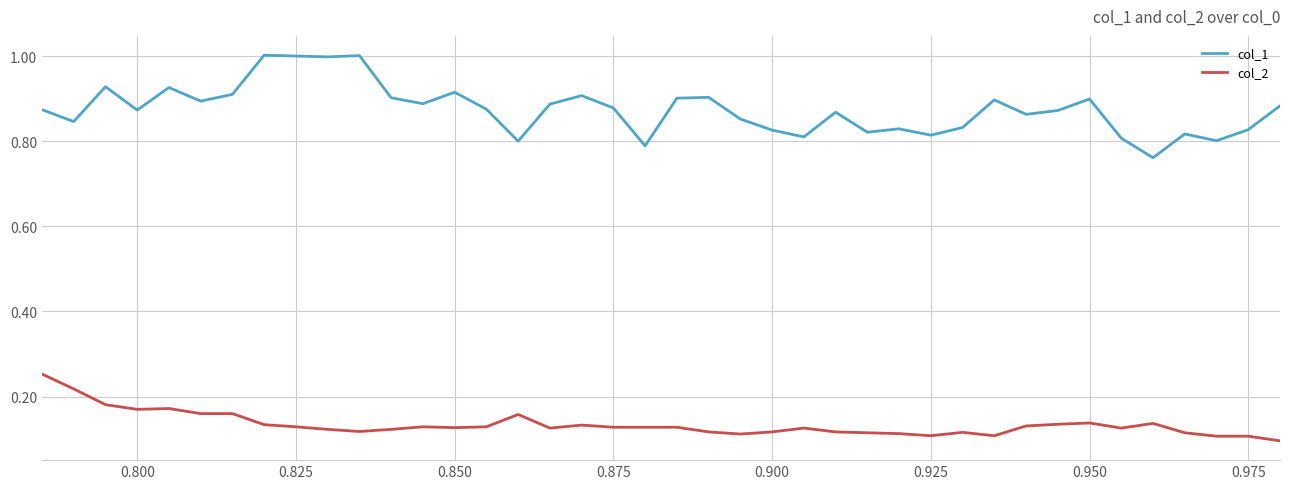

List the series in order of their overall mean, lowest first.

col_2, col_1